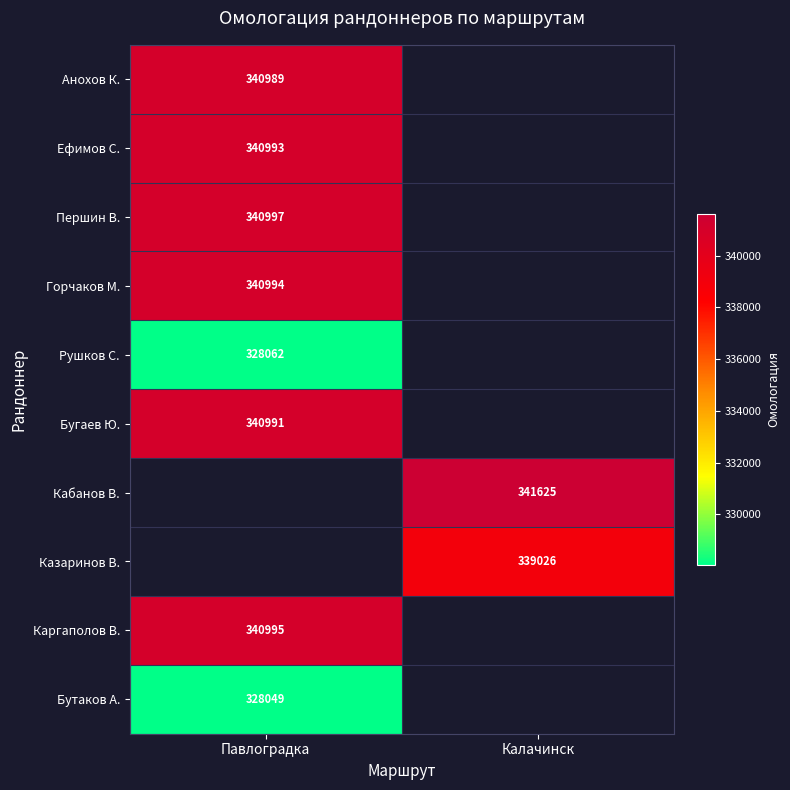

At how many categories does at least one series exceed 333047?

2